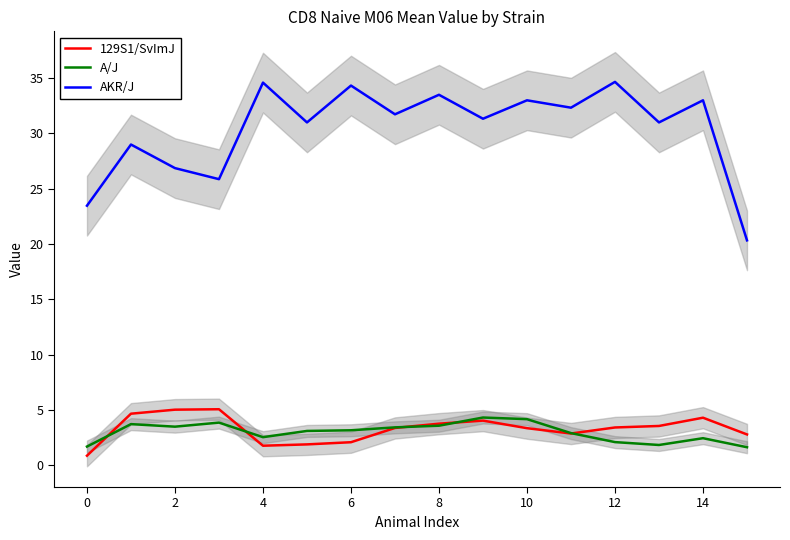

What is the minimum value for 129S1/SvImJ?

0.9